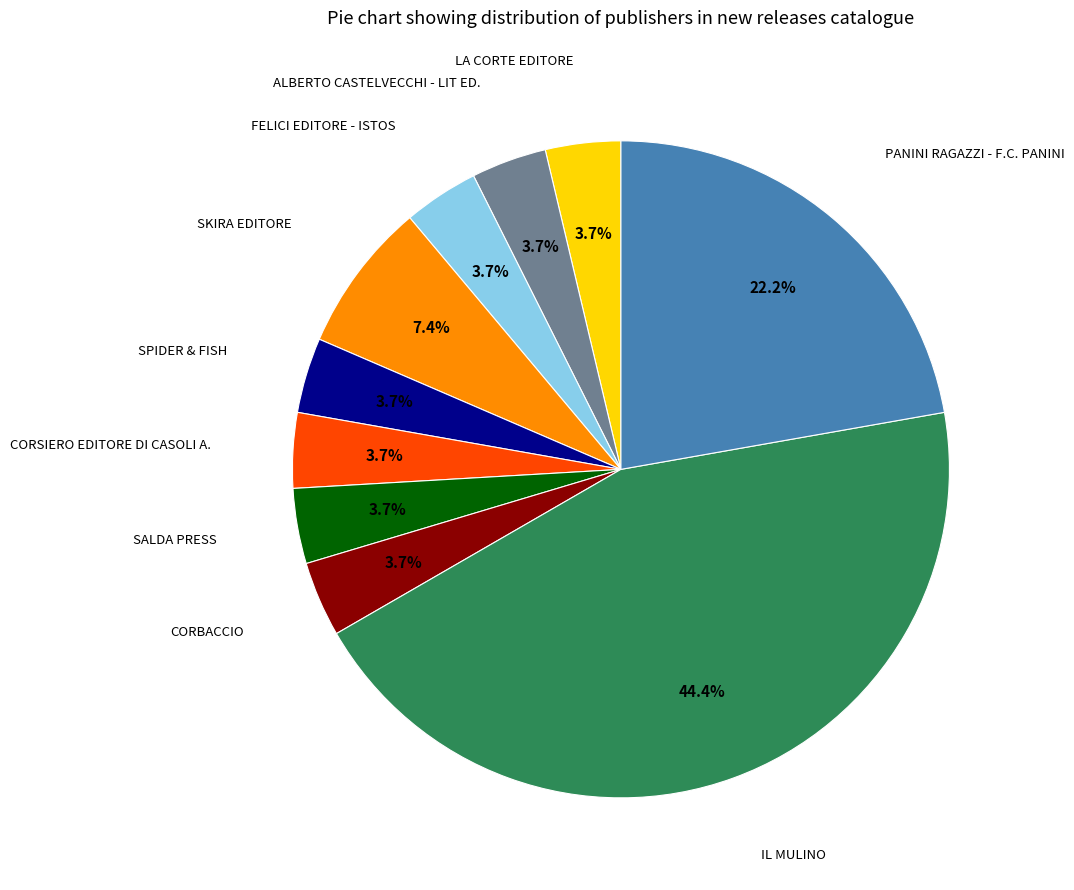

Does any single category account for the majority?

No